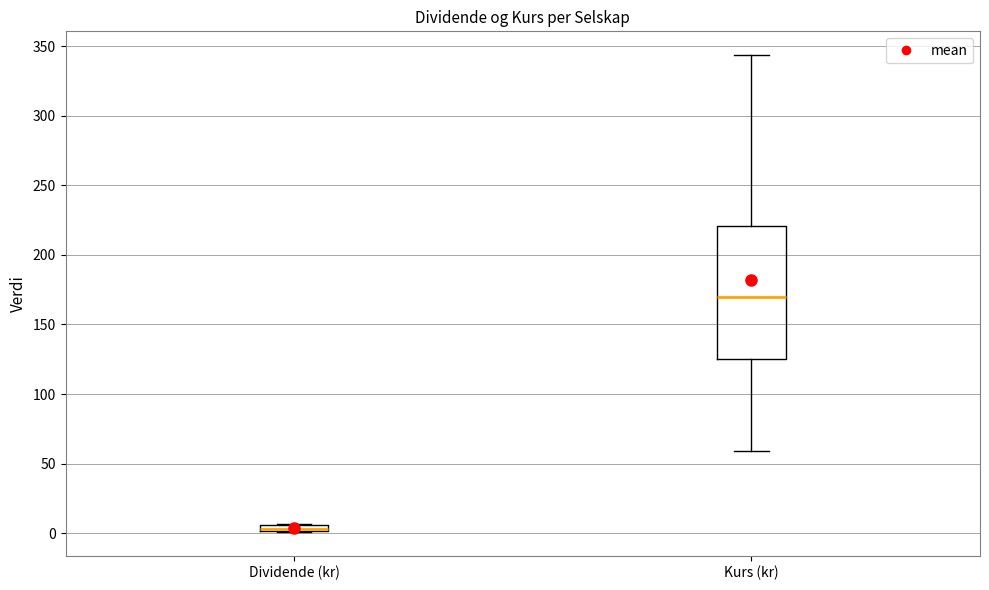

Comparing the boxes themselves (not the whiskers), which one is the tallest?

Kurs (kr)